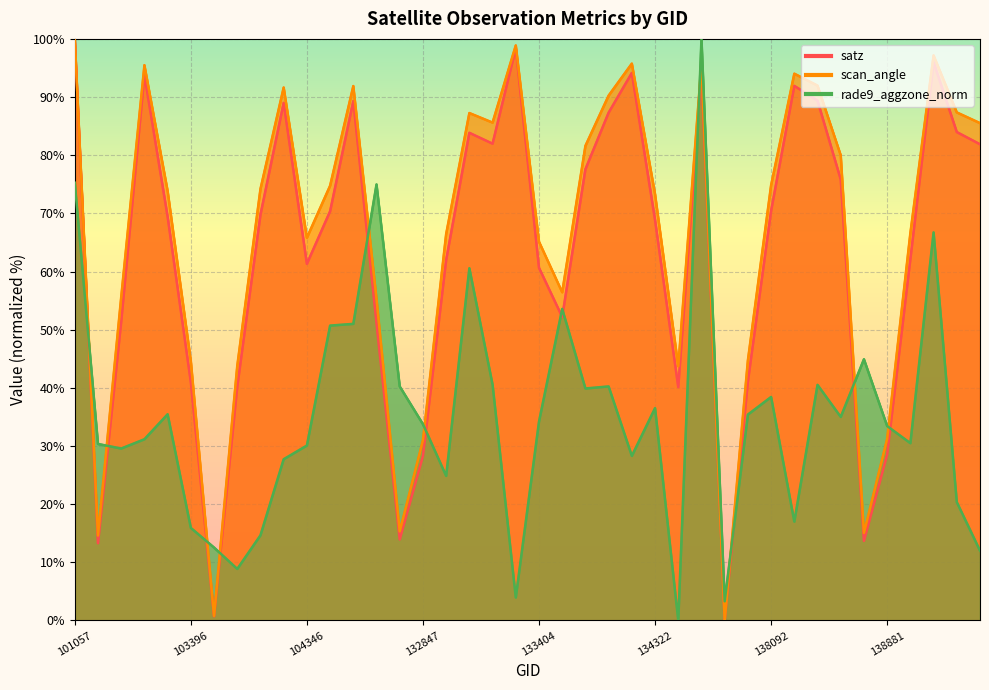

True or false: scan_angle has a value of 14.6 at 102911.

True